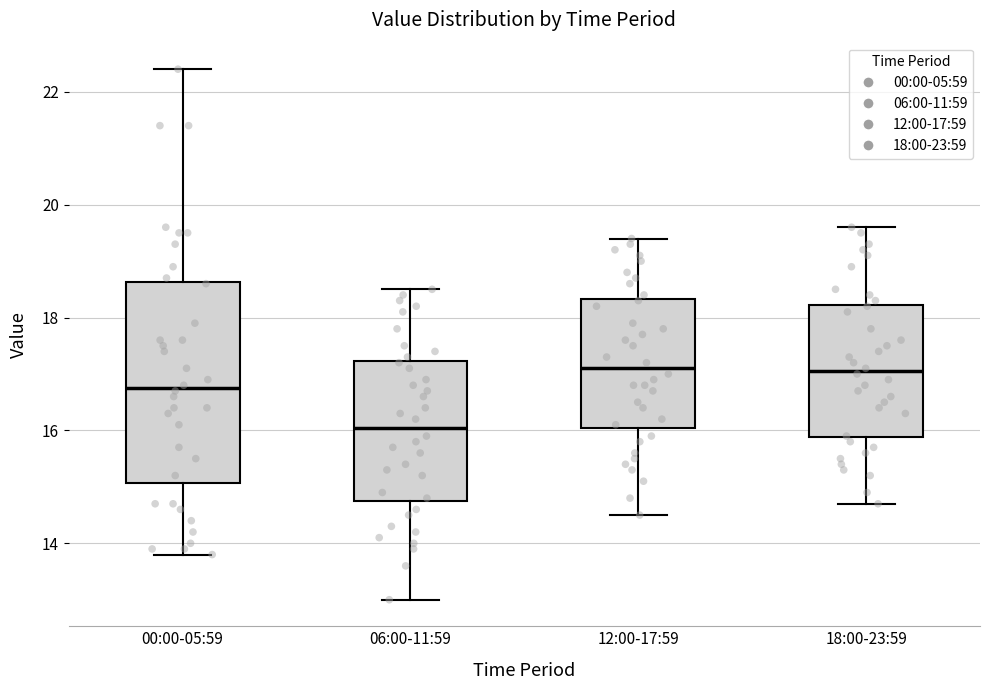

Where does the median line of the box for 12:00-17:59 sit on the y-axis? The values are not printed on the chart, so give them approximately, as read against the axis.

17.2